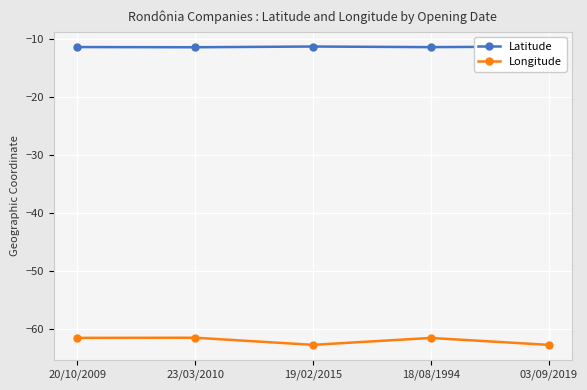

True or false: Longitude has a value of -17.5 at 20/10/2009.

False